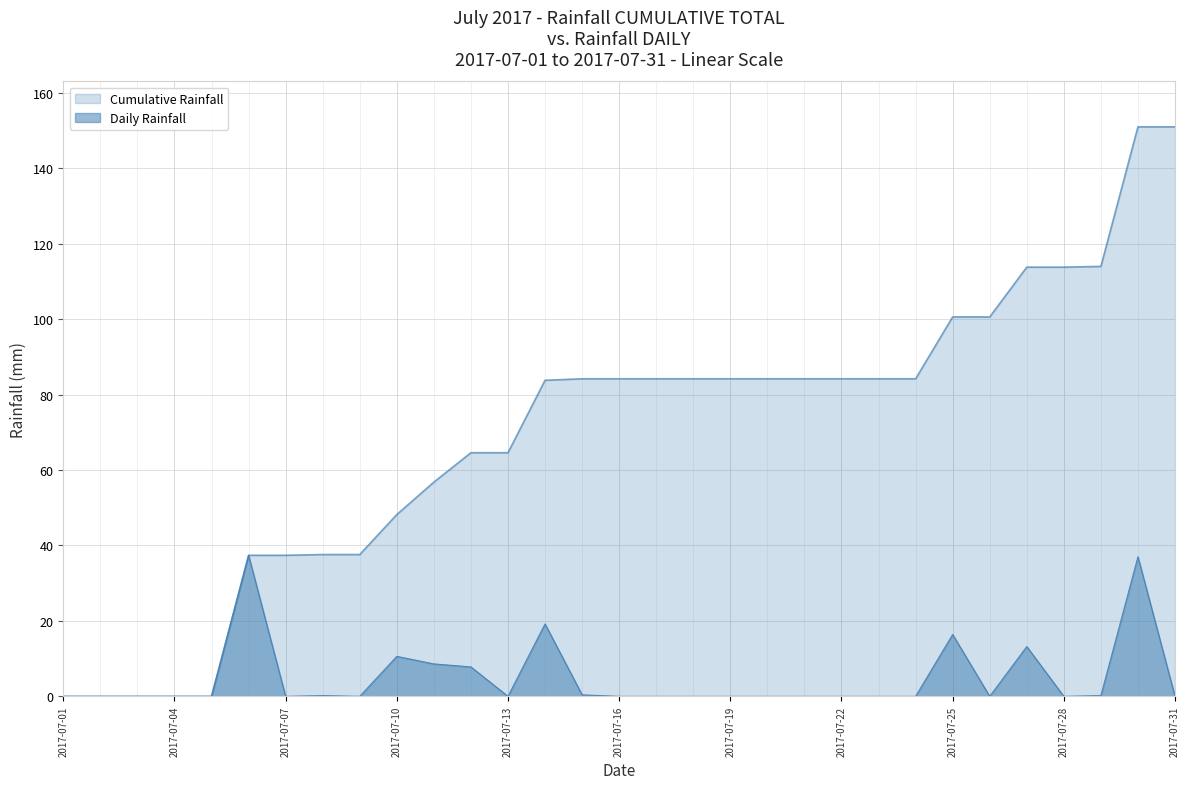

Reading left to right, extract all data points from this chart.

rain: 0.0	0.0	0.0	0.0	0.0	37.4	0.0	0.2	0.0	10.6	8.6	7.8	0.0	19.2	0.4	0.0	0.0	0.0	0.0	0.0	0.0	0.0	0.0	0.0	16.4	0.0	13.2	0.0	0.2	37.0	0.0
cumulative_rain: 0.0	0.0	0.0	0.0	0.0	37.4	37.4	37.6	37.6	48.2	56.8	64.6	64.6	83.8	84.2	84.2	84.2	84.2	84.2	84.2	84.2	84.2	84.2	84.2	100.6	100.6	113.8	113.8	114.0	151.0	151.0